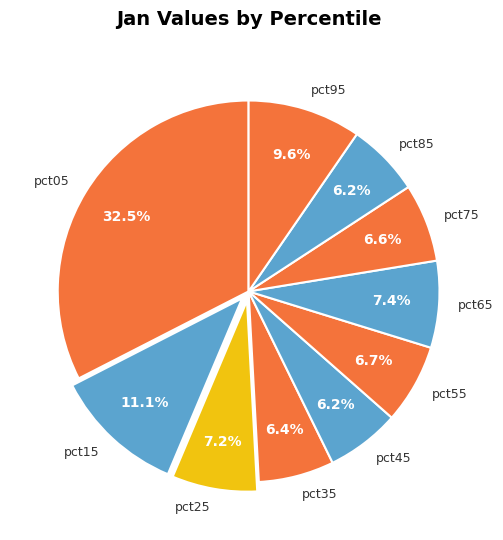

Is the sum of pct05 and pct55 greater than half?

No